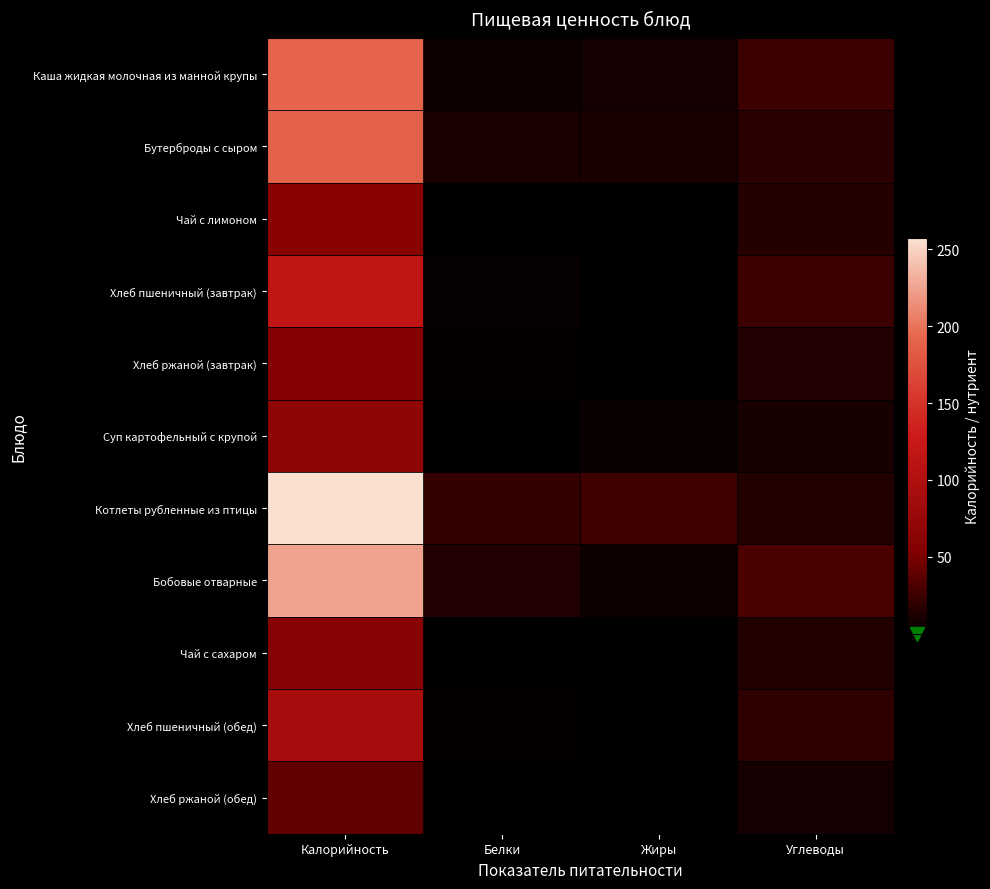

List the series in order of their peak value, highest first.

Котлеты рубленные из птицы, Бобовые отварные, Каша жидкая молочная из манной крупы, Бутерброды с сыром, Хлеб пшеничный (завтрак), Хлеб пшеничный (обед), Суп картофельный с крупой, Чай с лимоном, Чай с сахаром, Хлеб ржаной (завтрак), Хлеб ржаной (обед)